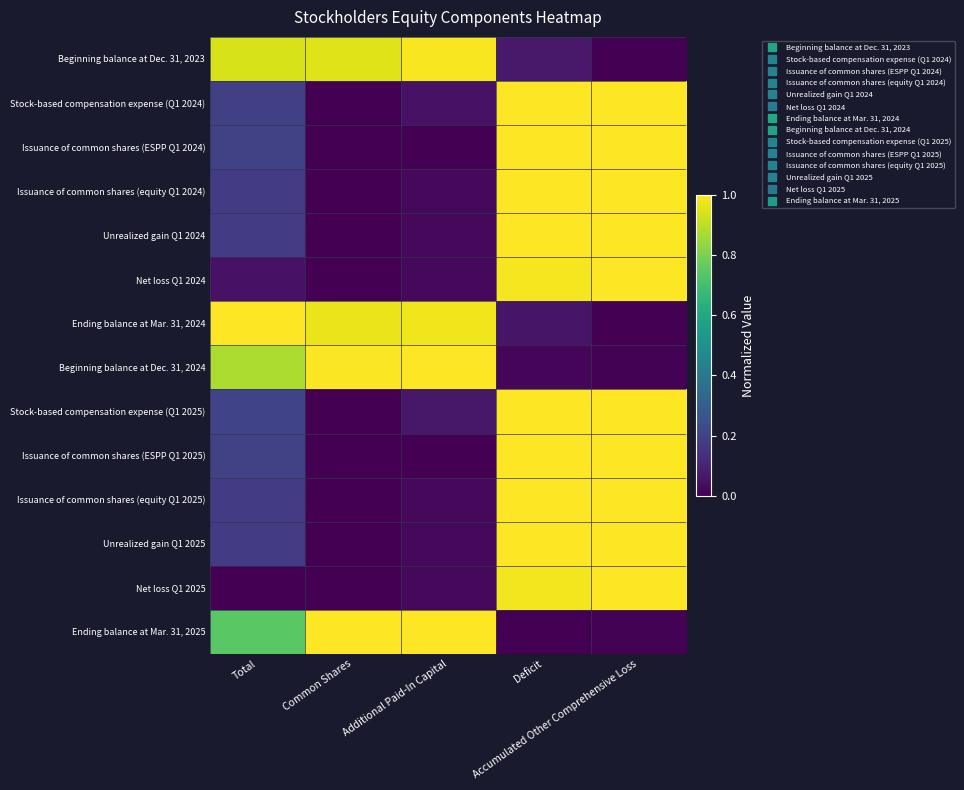

Which has a higher value, Additional Paid-In Capital or Accumulated Other Comprehensive Loss?

Additional Paid-In Capital